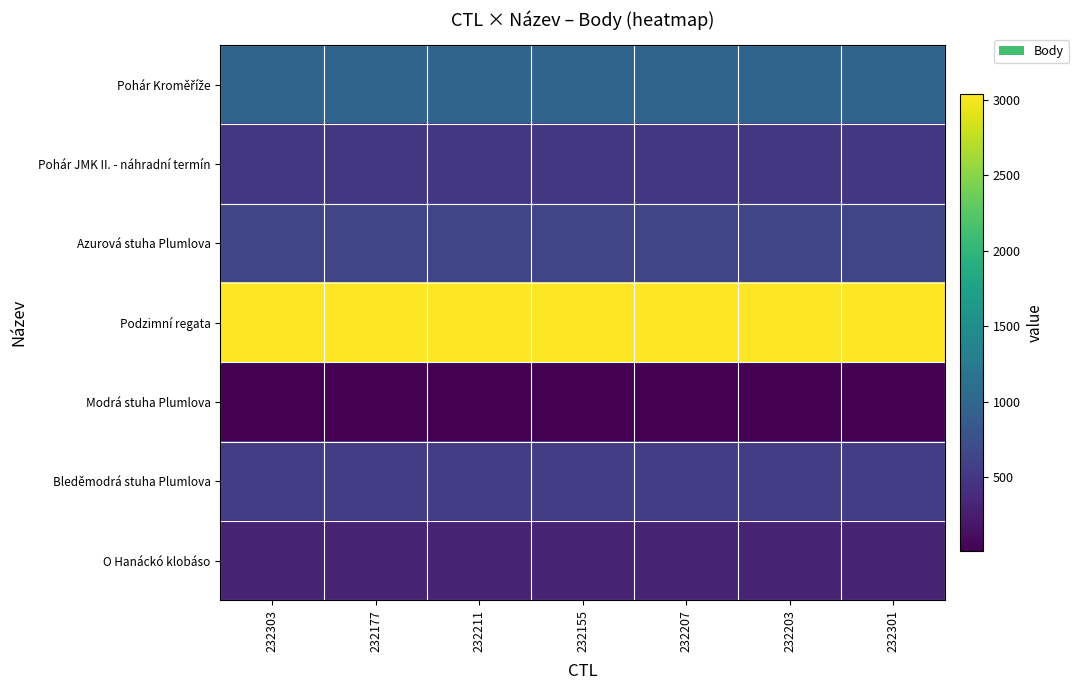

Which series has the largest total across all categories?

Podzimní regata